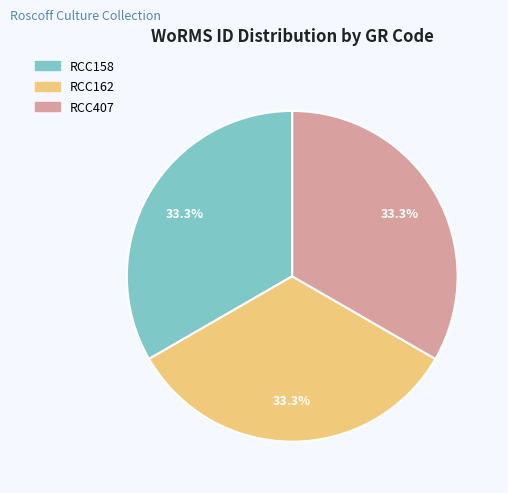

What is the ratio of the value at RCC407 to the value at RCC158?

1.0